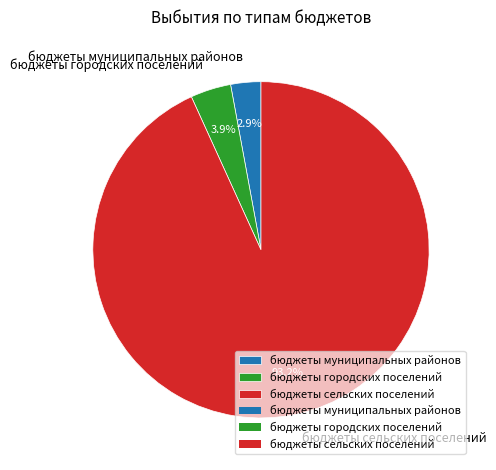

True or false: бюджеты сельских поселений accounts for 99% of the total.

False